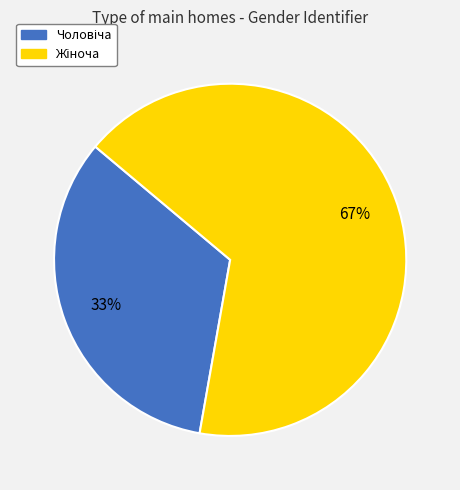

Is there any slice that represents more than half of the pie?

Yes